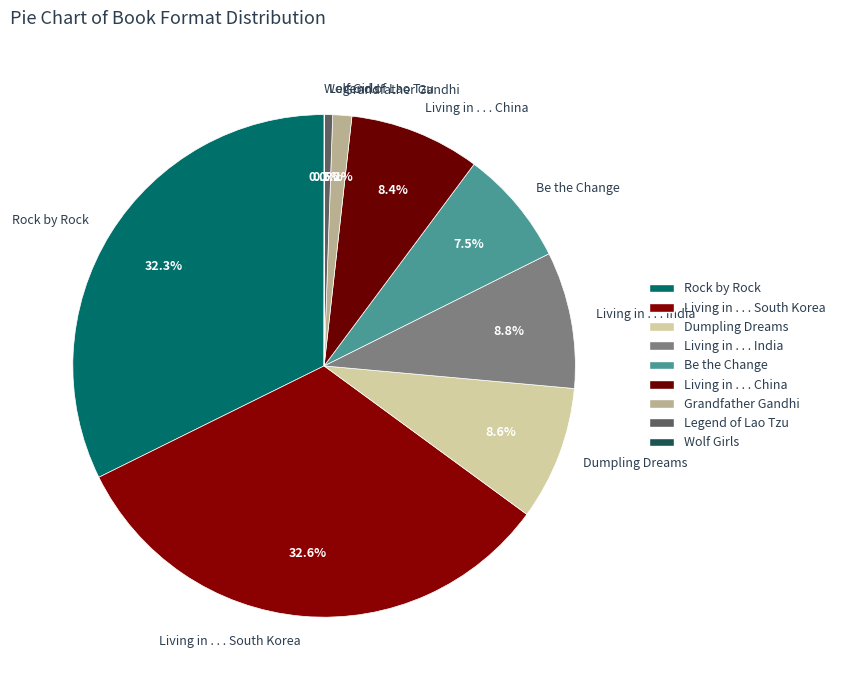

Do Living in . . . South Korea and Living in . . . China together represent more than half of the pie?

No